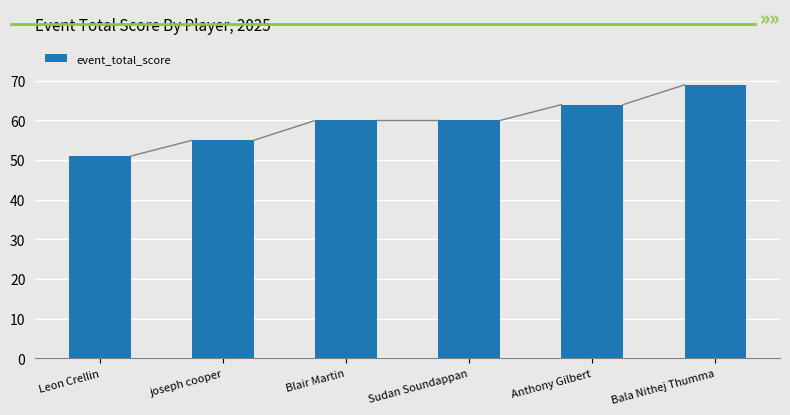

What is the approximate value at Blair Martin?

60